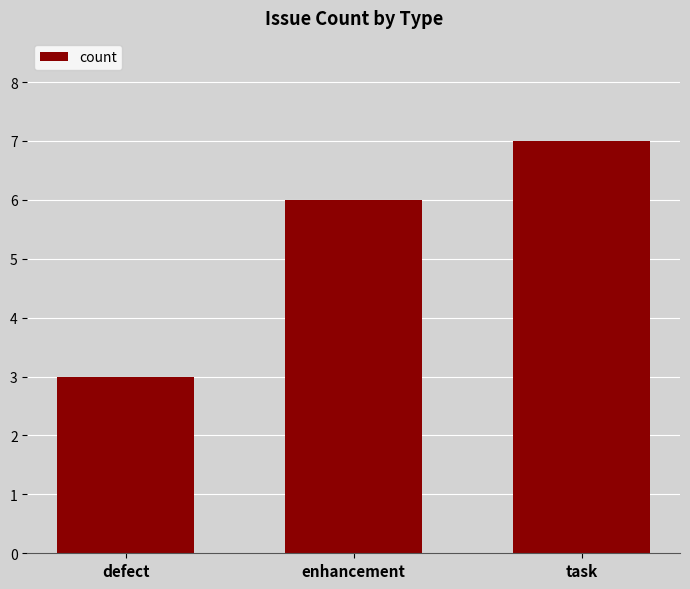

What is the label of the 2nd bar from the left?

enhancement